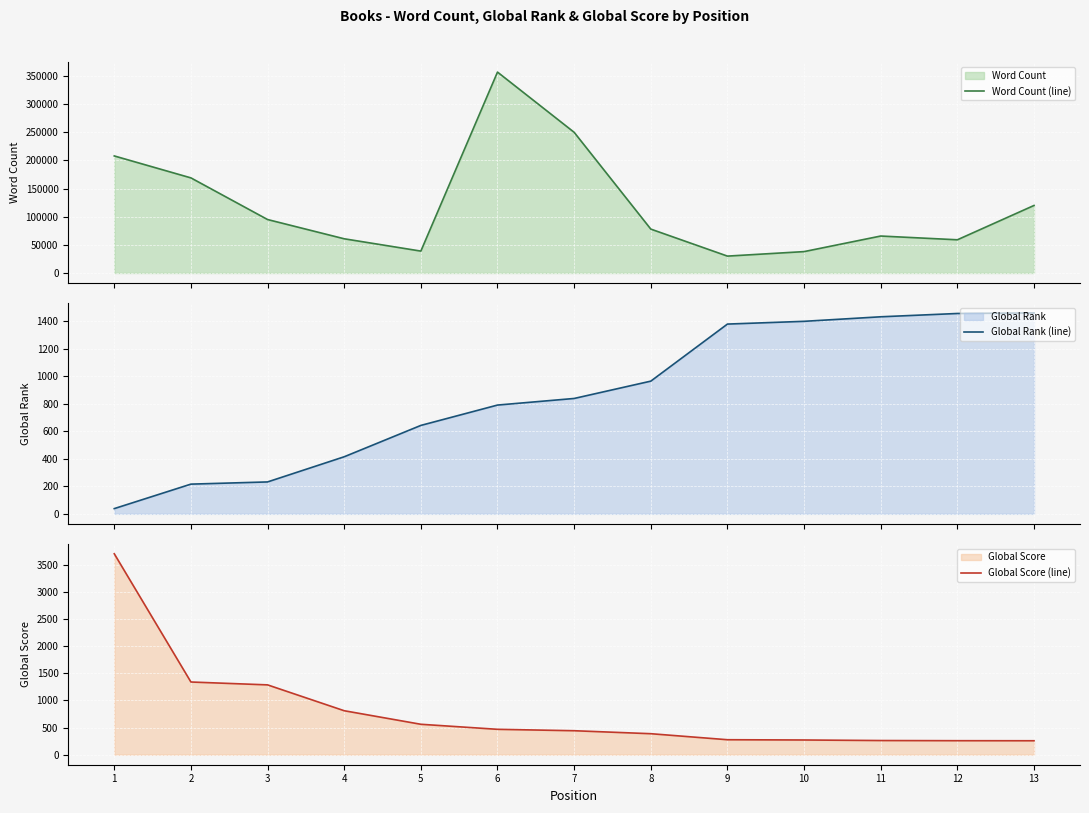

True or false: Word Count (line) and Global Score (line) cross at least once.

False